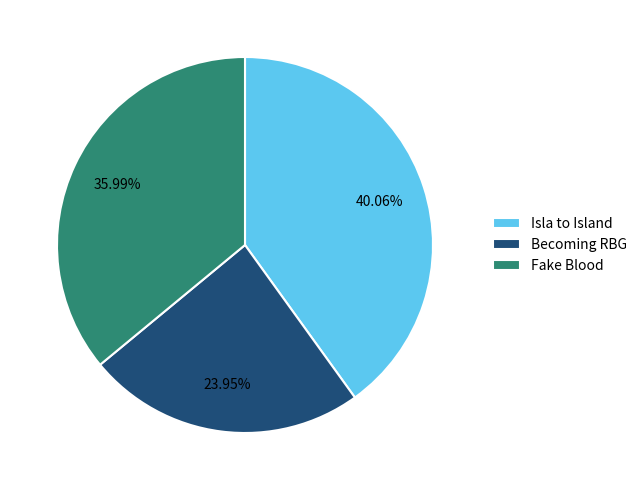

Count the number of slices in the pie.

3